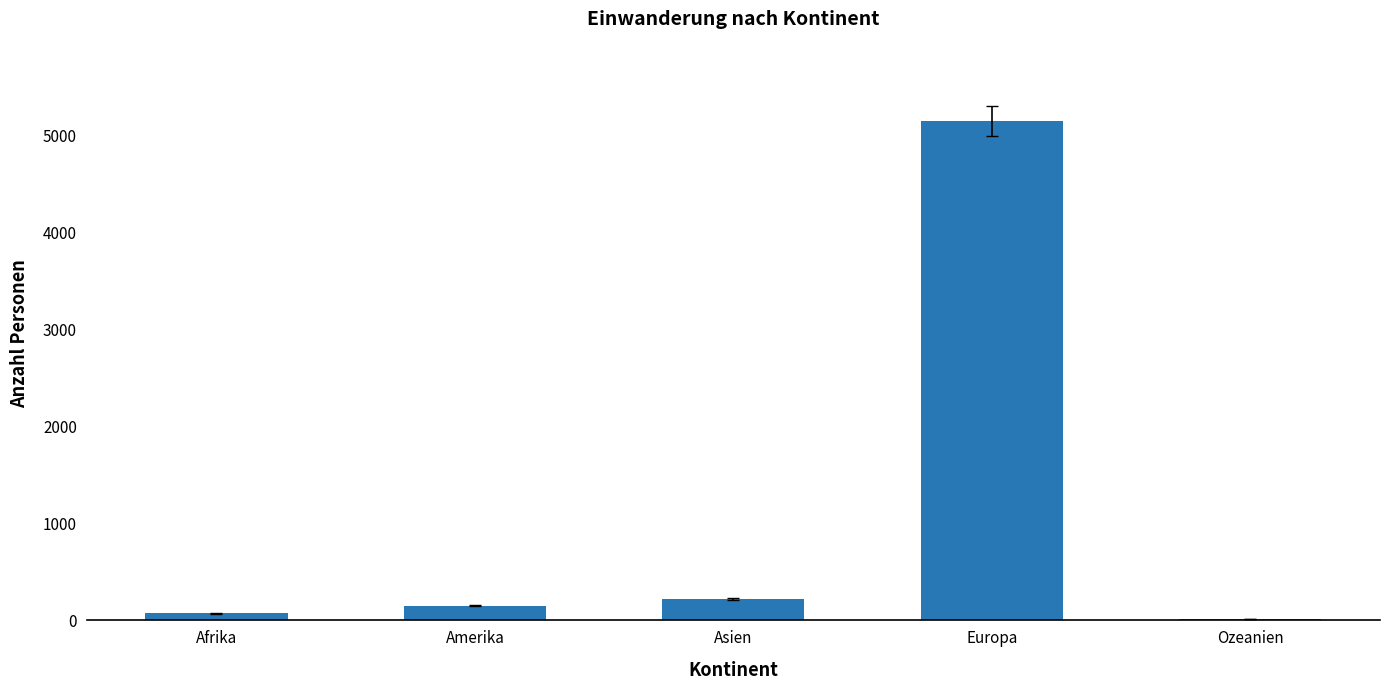

How many data points does each series have?

5